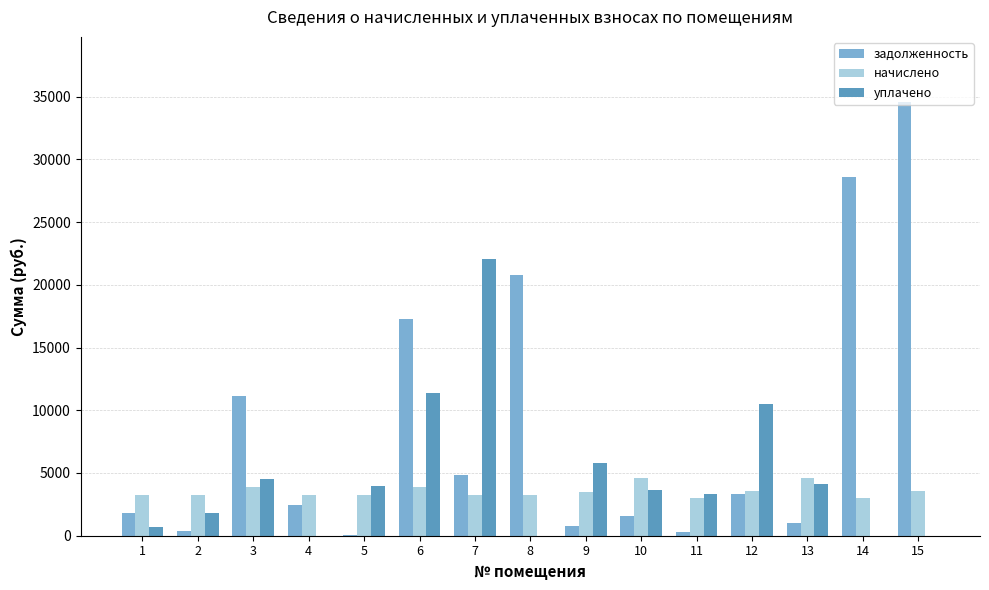

What is the highest value of the уплачено series?

22081.4